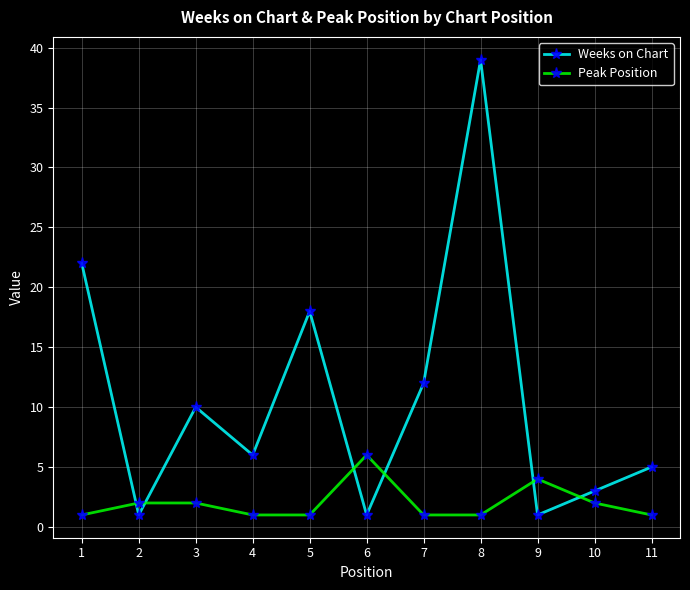

At how many categories does at least one series exceed 32?

1